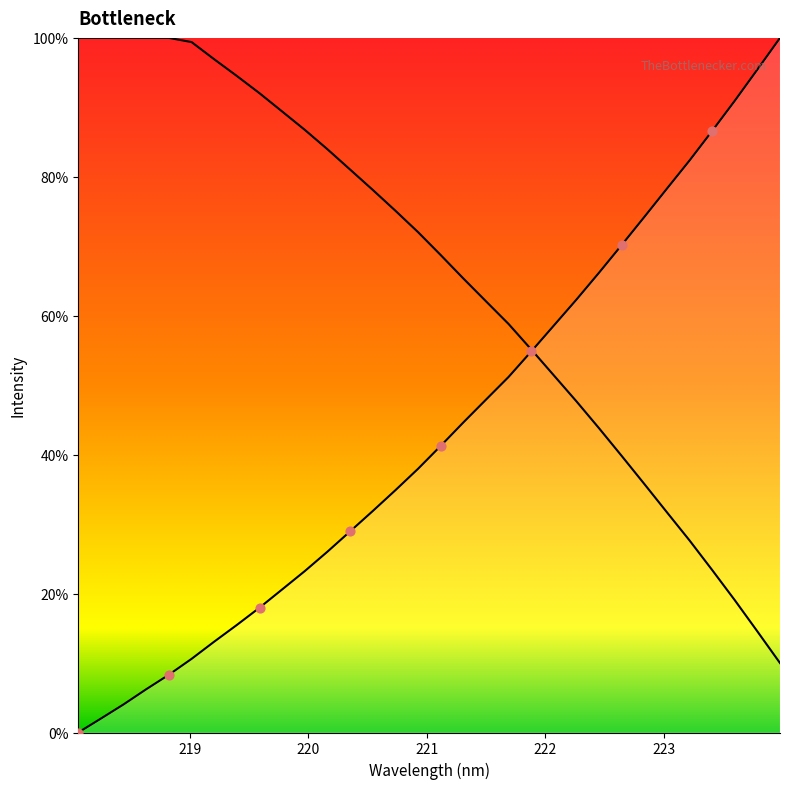

Which has a higher value, 223.9802 or 219.9712?

223.9802